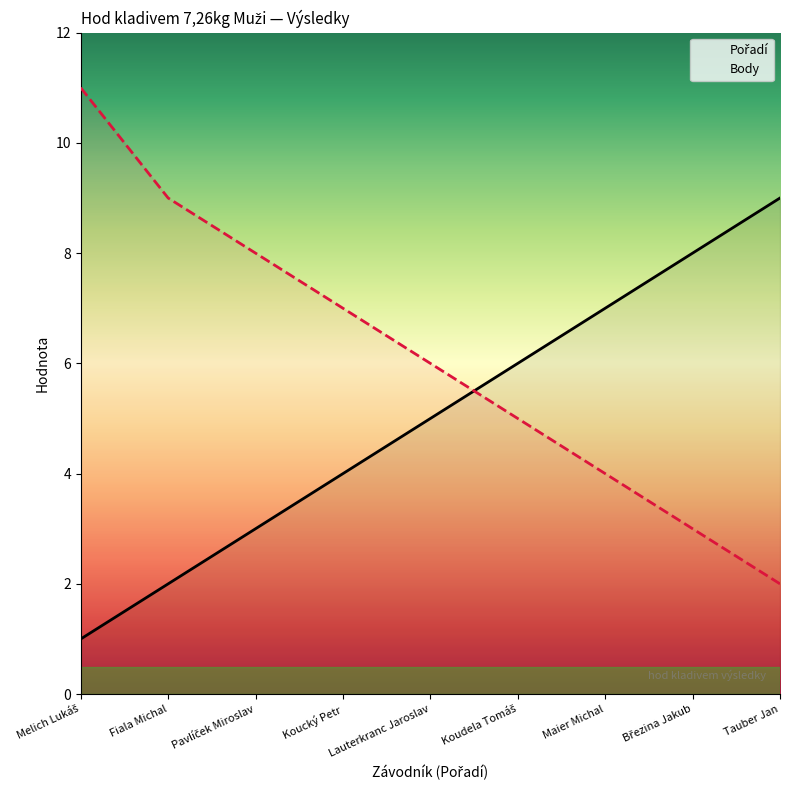

Rank the series at Lauterkranc Jaroslav from highest to lowest value.

Body, Pořadí